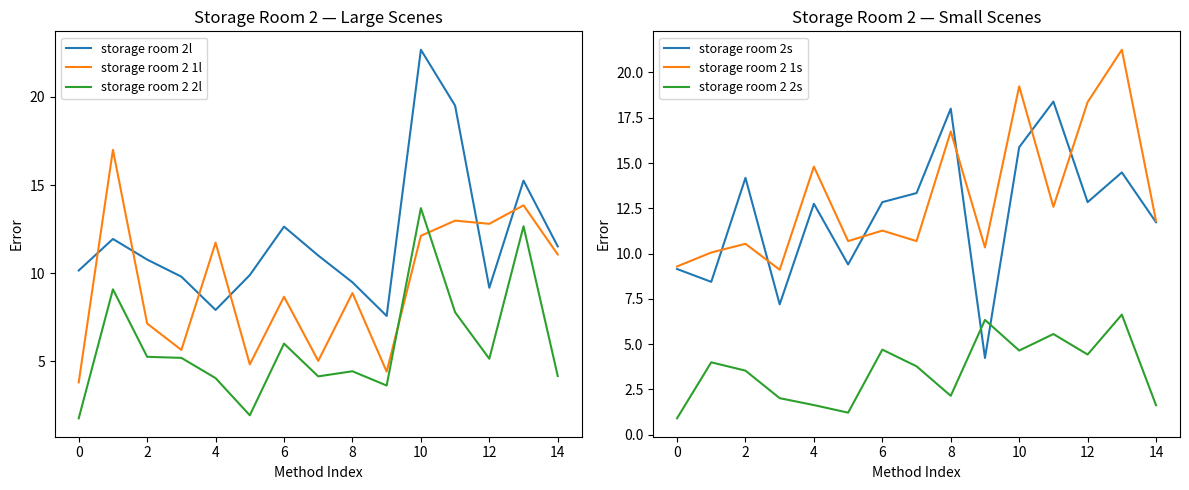

Where do storage room 2 1s and storage room 2s first cross each other?

2 and 4